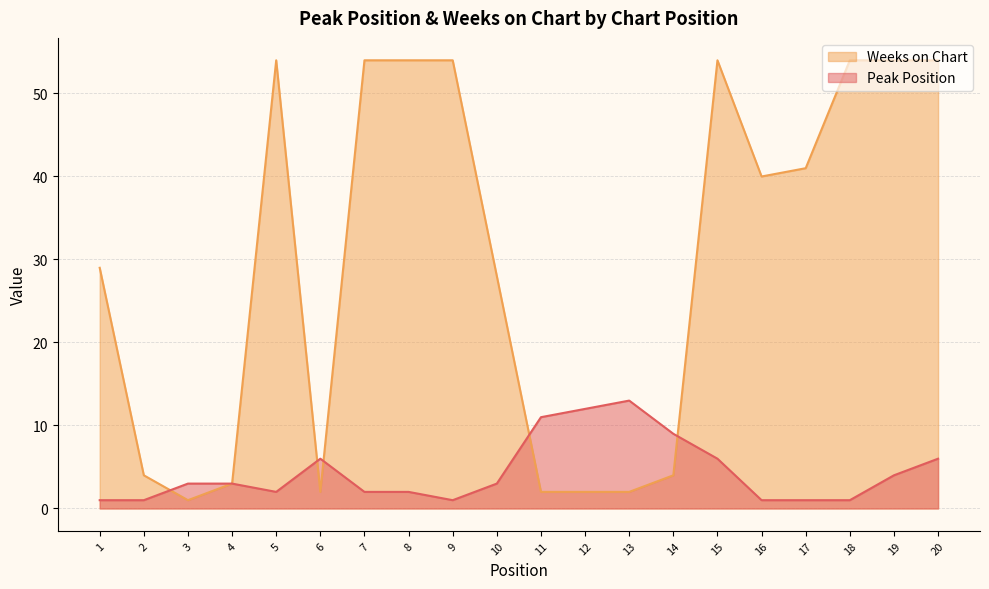

What is the value of the Peak Position point at the 9th from the left?

1